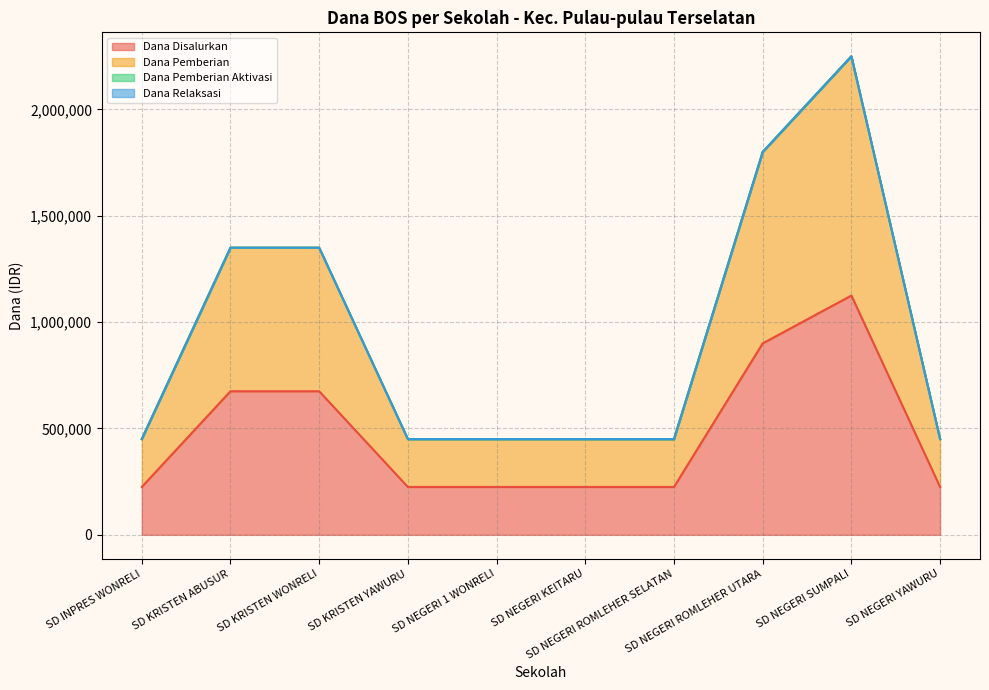

At how many categories does at least one series exceed 551795?

4